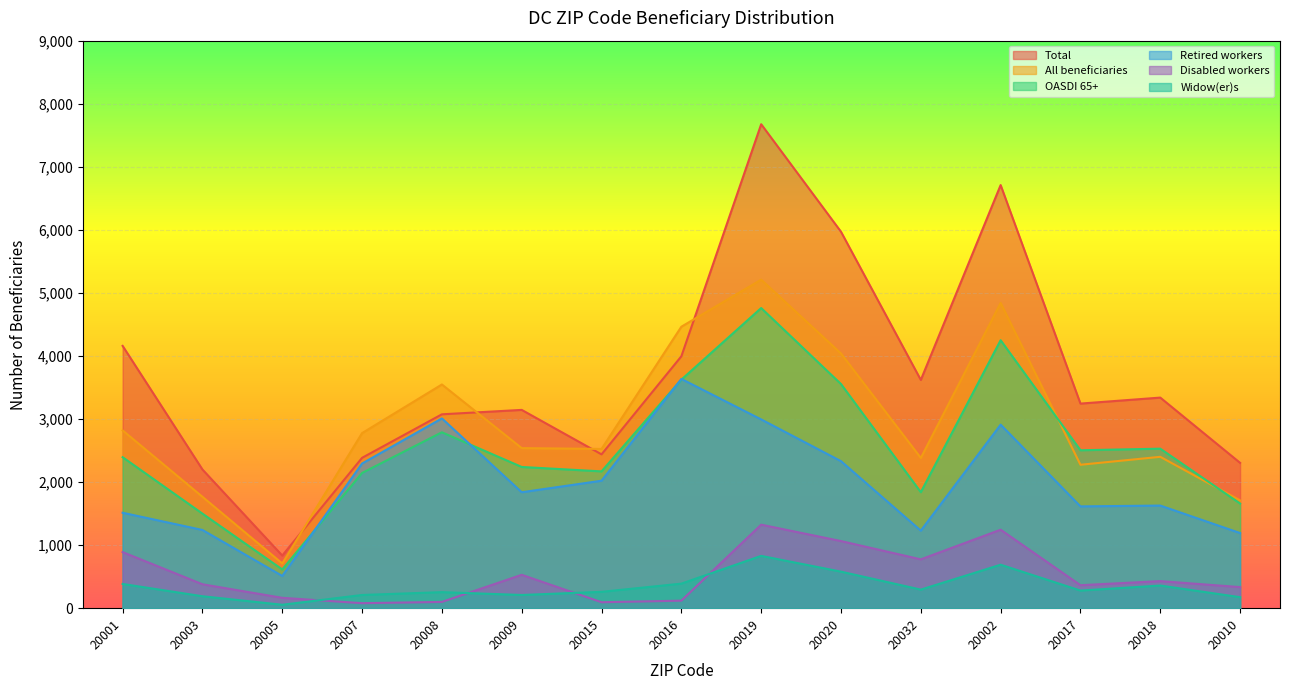

At 20001, list the series in order from largest to smallest.

Total, All beneficiaries, OASDI 65+, Retired workers, Disabled workers, Widow(er)s